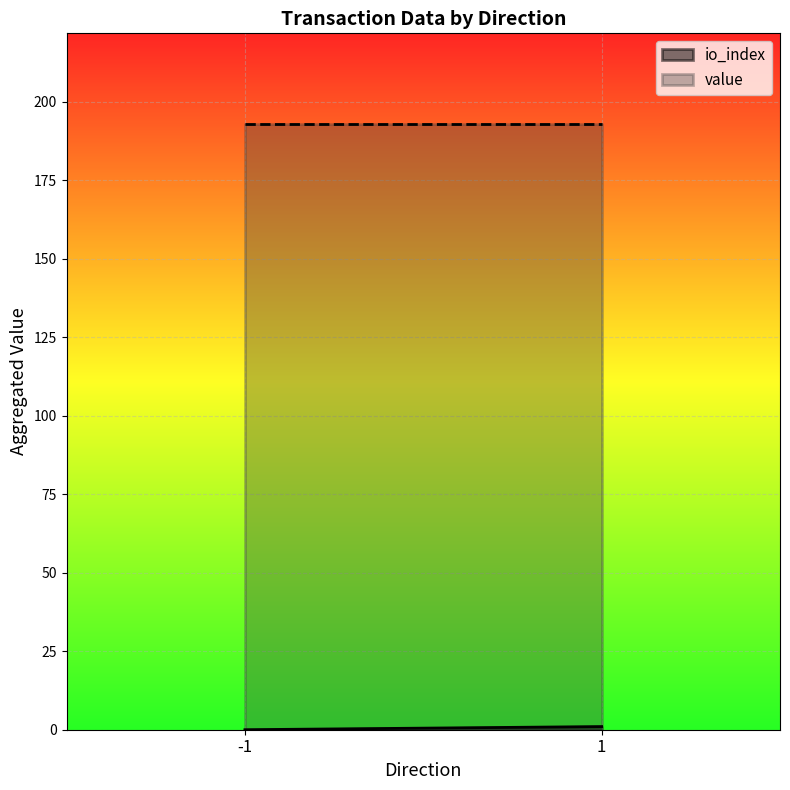

What is the spread (max minus min) of values at -1?

192.9